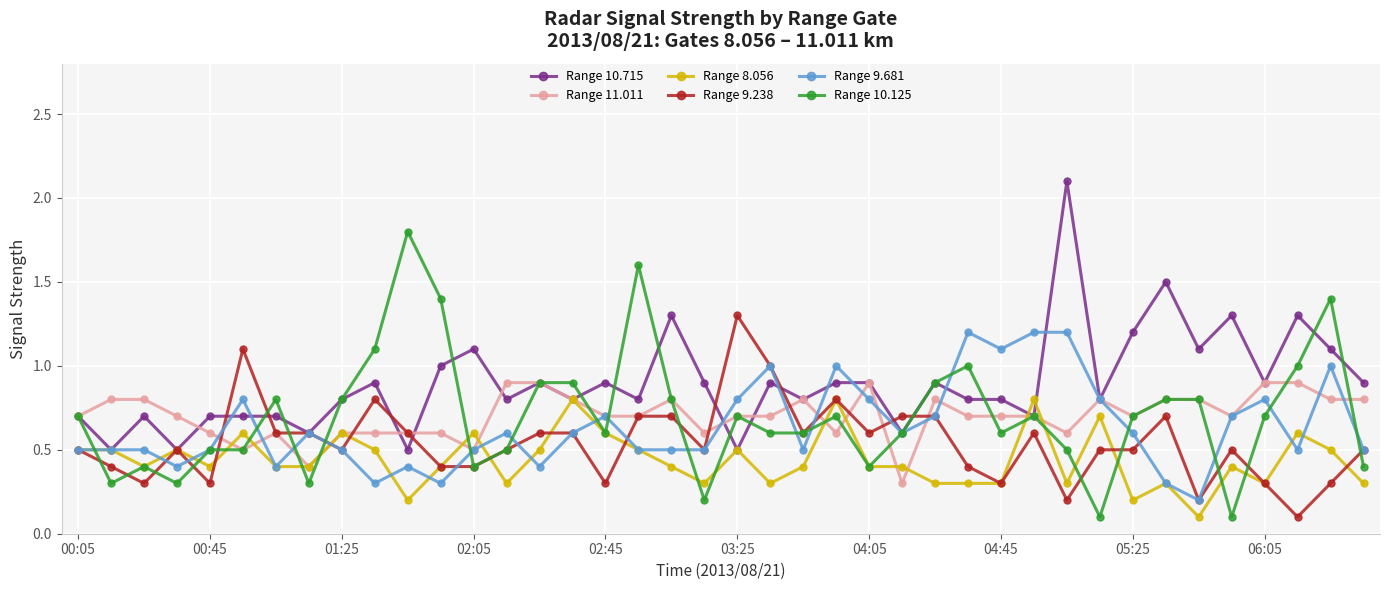

What is the value of the Range 9.238 point at the 26th from the left?

0.7